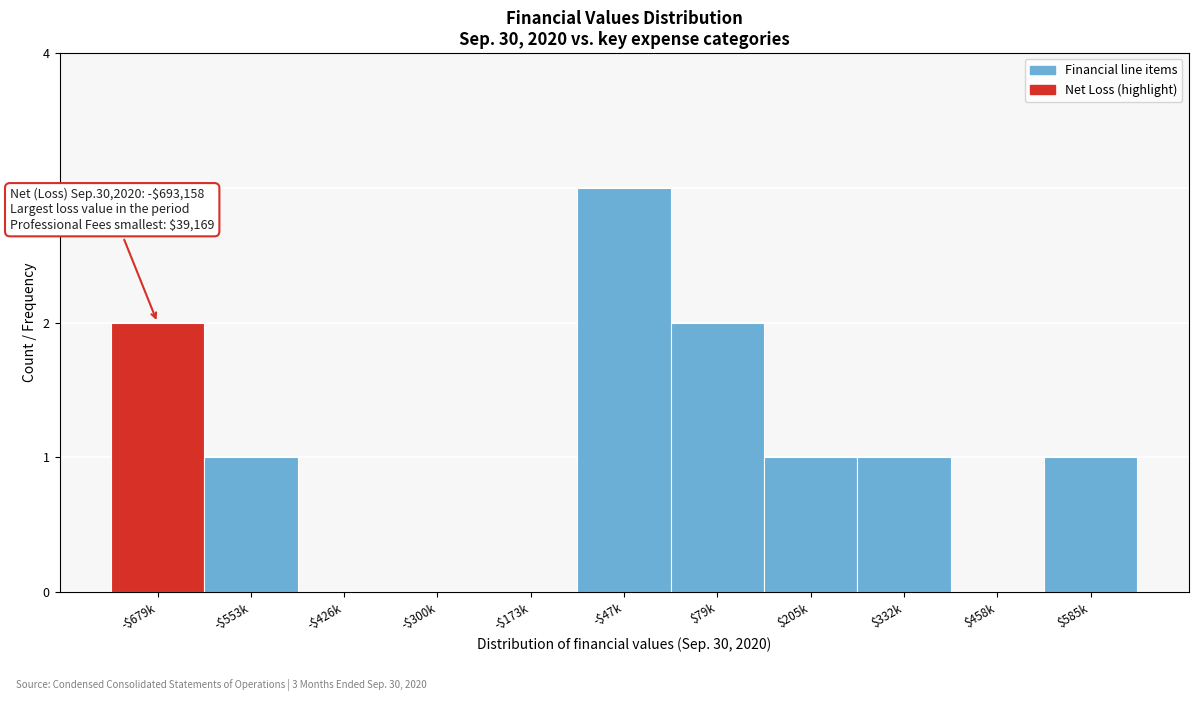

What is the sum of all values?

11